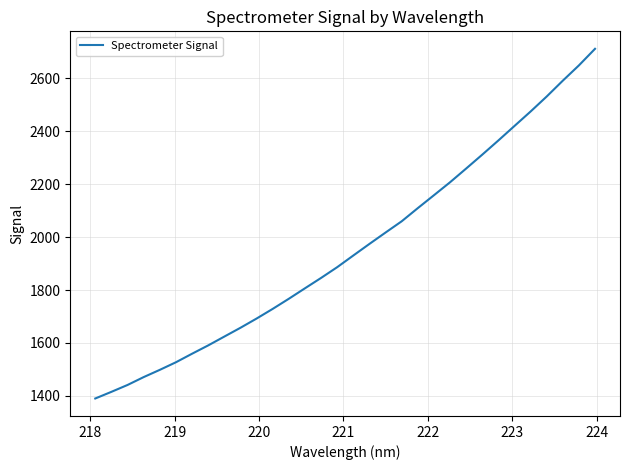

How many lines are shown in the chart?

1